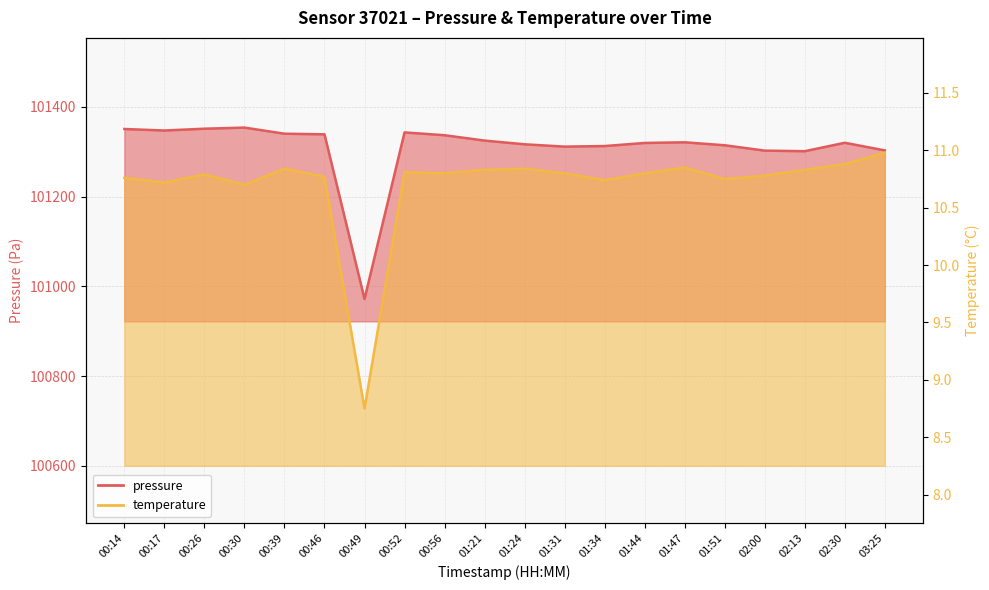

How many data points in pressure are above 101321?

10